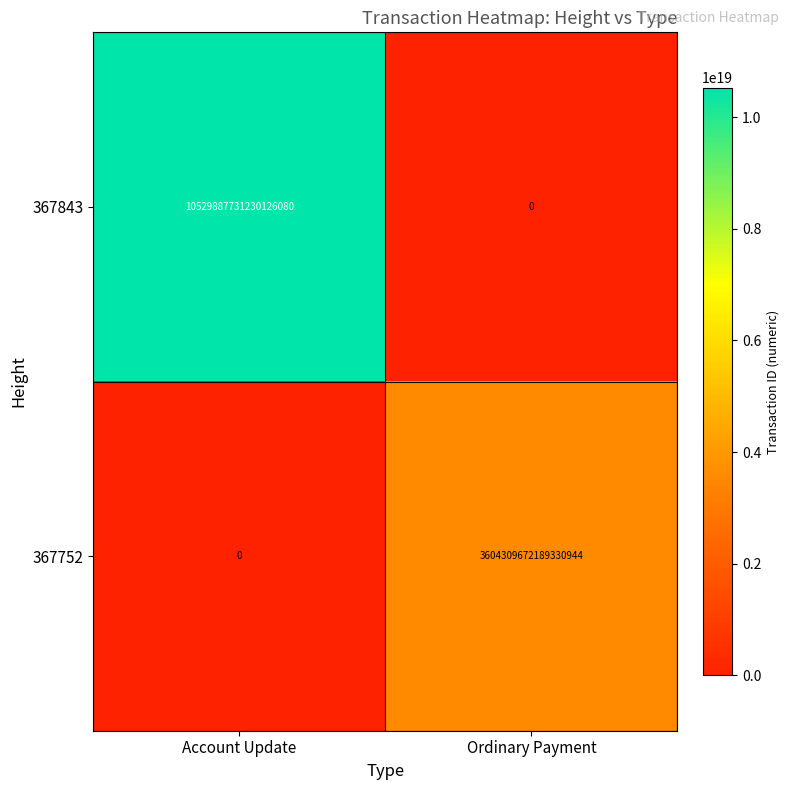

Which category has the highest value across all series?

Account Update